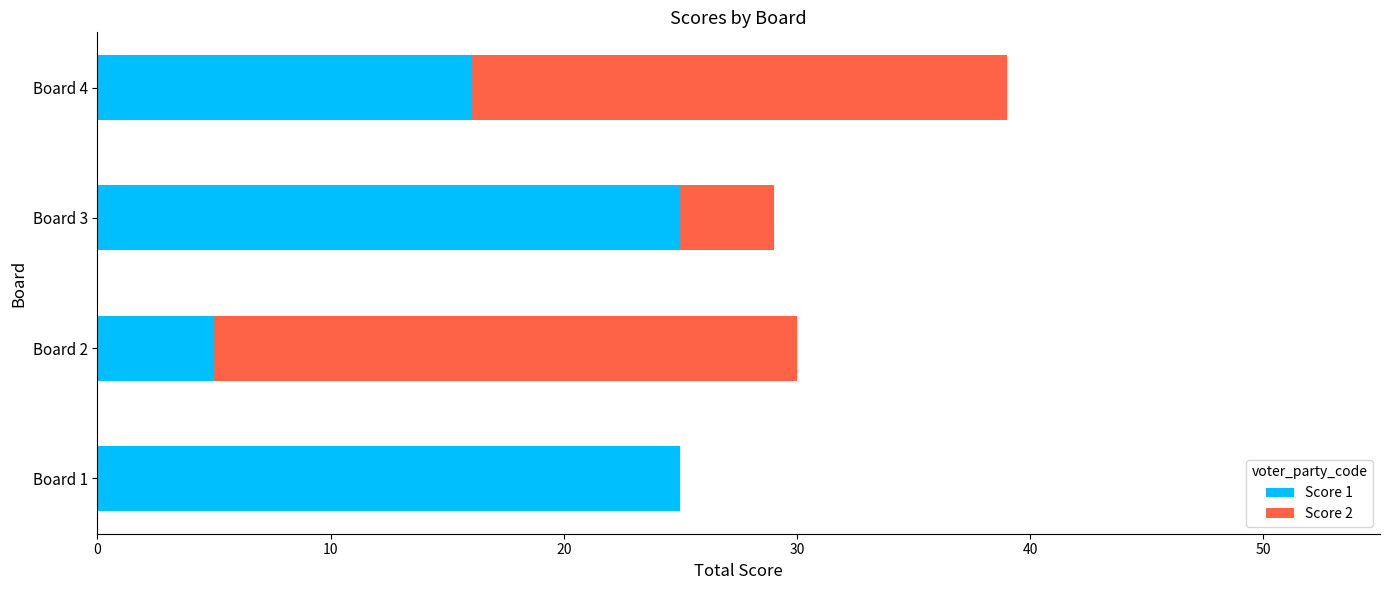

Is it true that Score 1 equals 3 at Board 2?

False